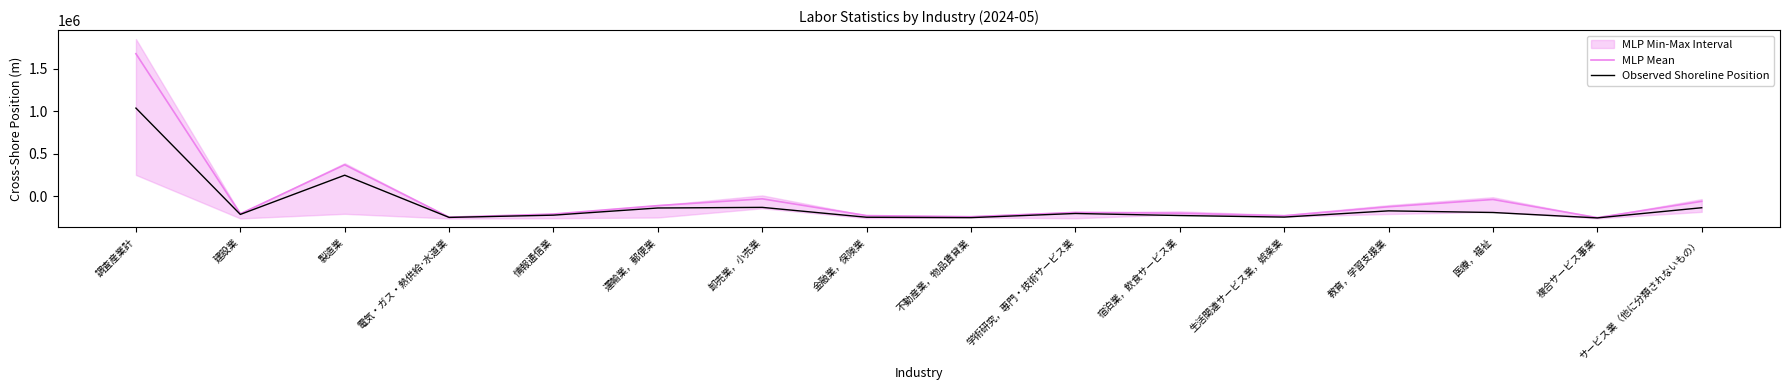

List the labels in order of MLP Mean value, smallest first.

複合サービス事業, 電気・ガス・熱供給･水道業, 不動産業，物品賃貸業, 生活関連サービス業，娯楽業, 金融業，保険業, 情報通信業, 建設業, 宿泊業，飲食サービス業, 学術研究，専門・技術サービス業, 教育，学習支援業, 運輸業，郵便業, サービス業（他に分類されないもの）, 医療，福祉, 卸売業，小売業, 製造業, 調査産業計